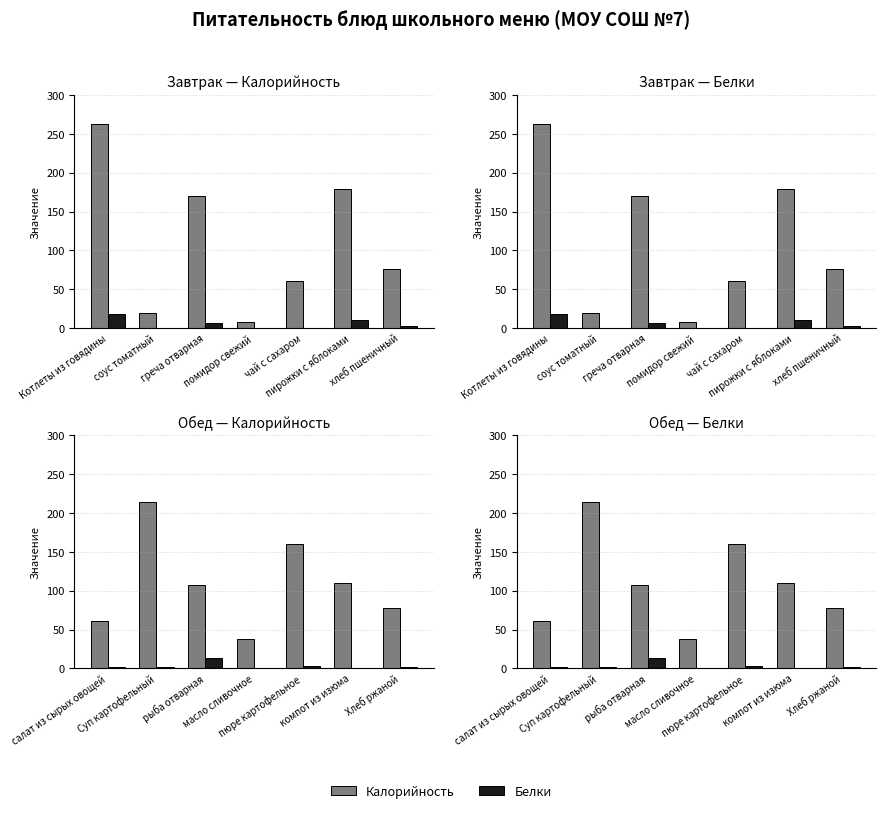

What is the approximate value of Калорийность at Хлеб ржаной?

78.0